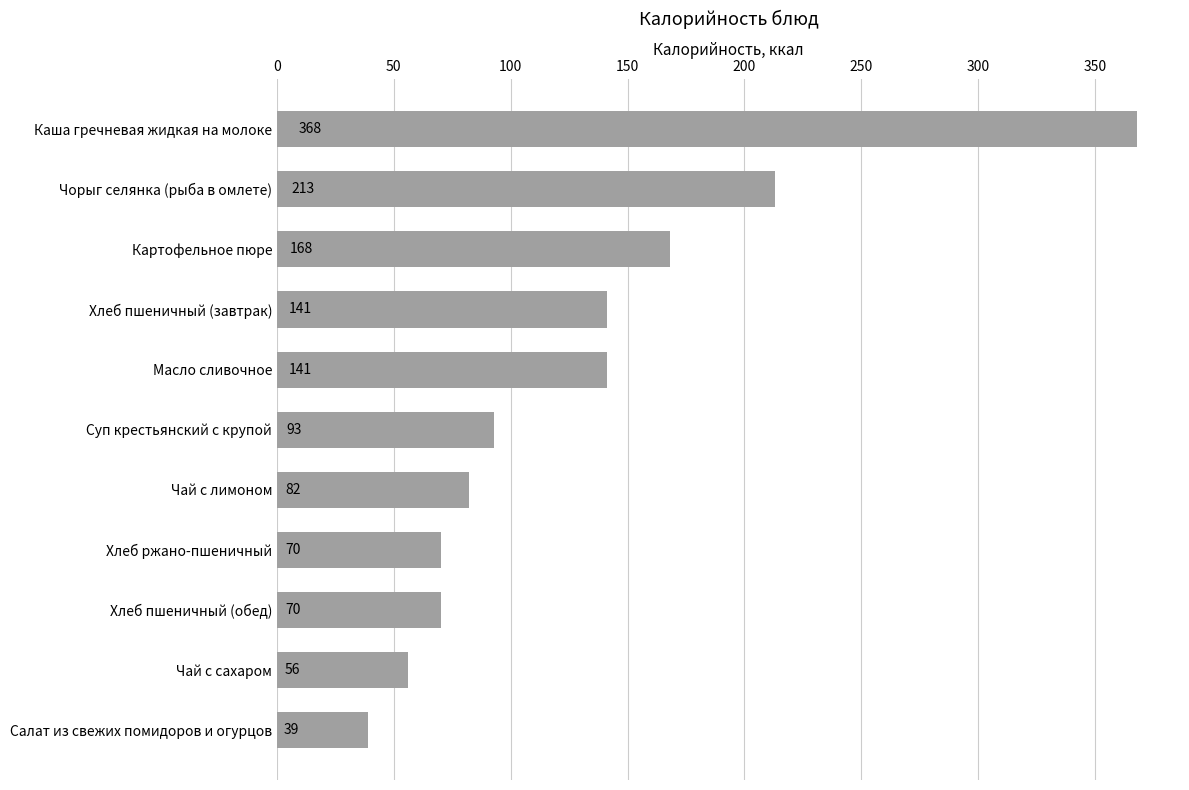

The value at Хлеб ржано-пшеничный is 70. True or false?

True